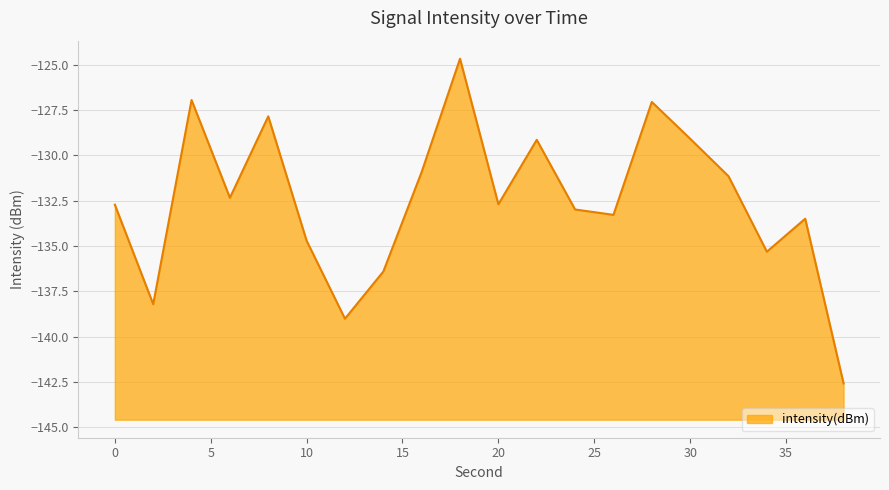

Read the value at 28.

-127.1